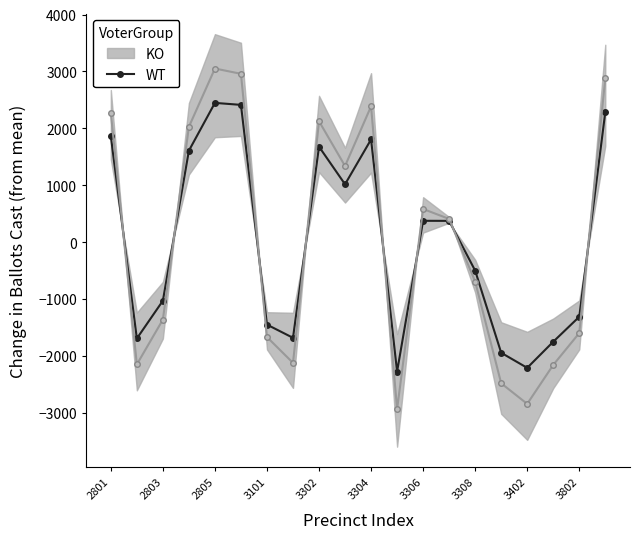

In WT, how many points are lower than both neighbors (excluding endpoints)?

5